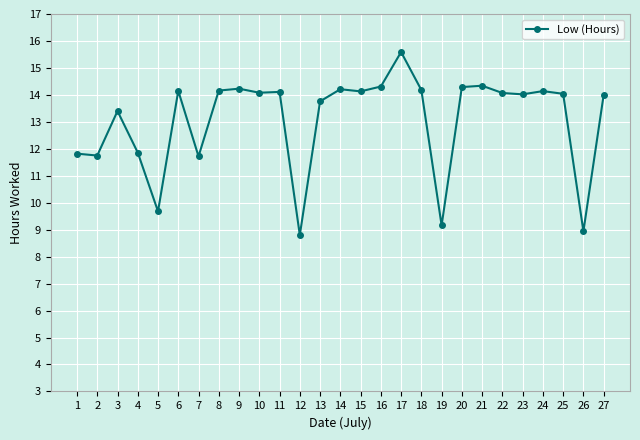

At which category does the data reach its first local peak?

3